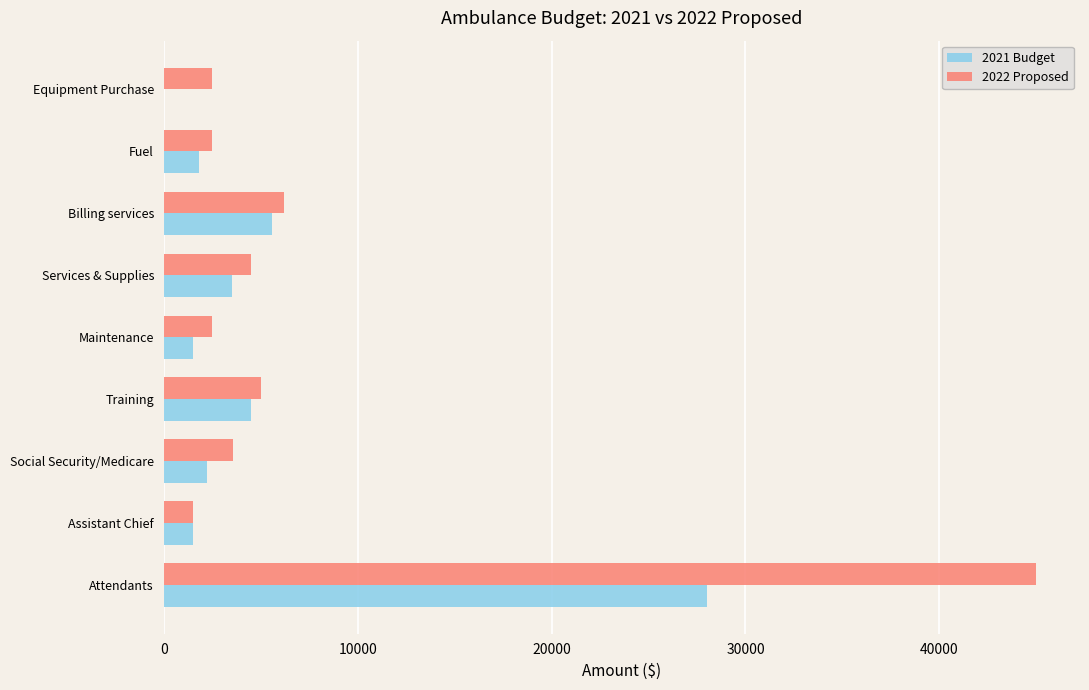

Between Maintenance and Billing services, which series saw the biggest shift?

2021 Budget